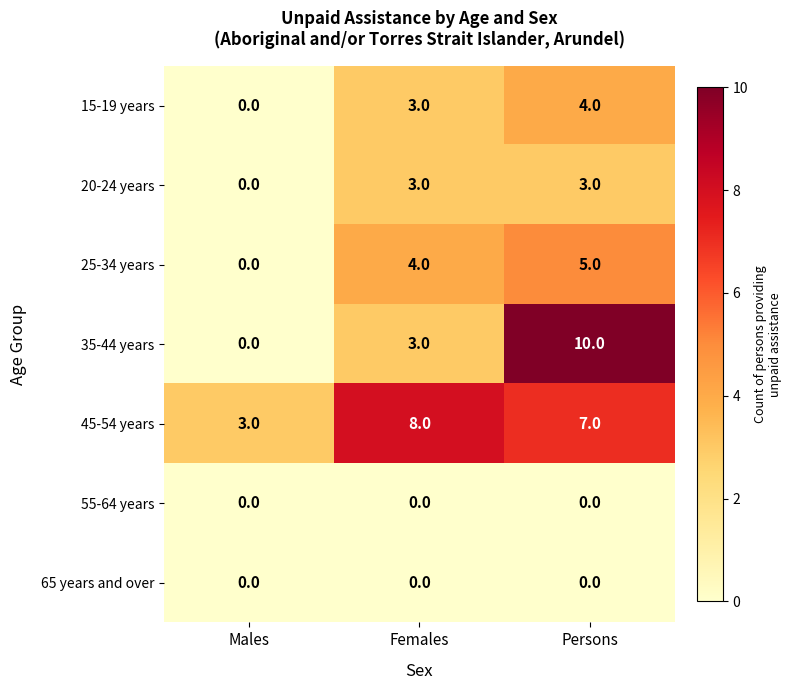

At which category is the sum across all series the highest?

Persons